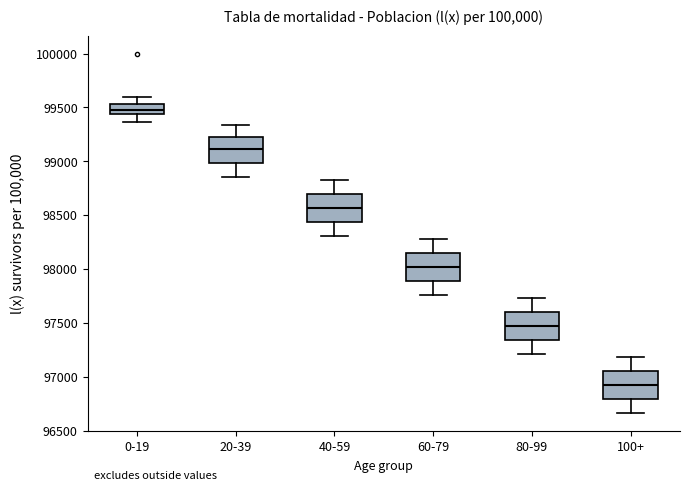

Reading left to right, transcribe this box plot: for each box, give where its median line is, the range the box spans, and where its two whiskers end, as read against the y-axis. The values are not printed on the chart, so give them approximately, as read against the axis.

0-19: median 99500, box 99450 to 99550, whiskers 99350 to 99600
20-39: median 99100, box 99000 to 99250, whiskers 98850 to 99350
40-59: median 98550, box 98450 to 98700, whiskers 98300 to 98850
60-79: median 98000, box 97900 to 98150, whiskers 97750 to 98300
80-99: median 97450, box 97350 to 97600, whiskers 97200 to 97750
100+: median 96900, box 96800 to 97050, whiskers 96650 to 97200